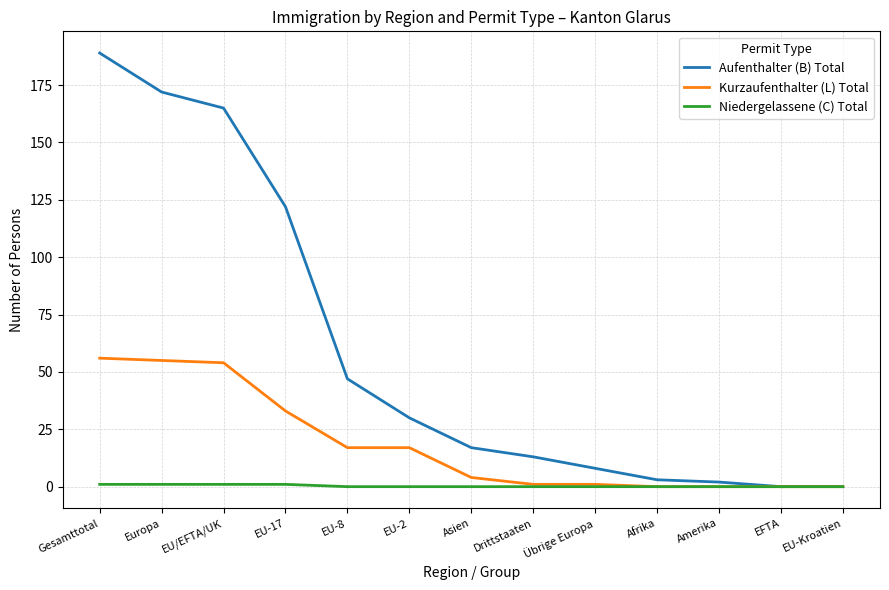

Which label corresponds to the largest value in the chart?

Gesamttotal